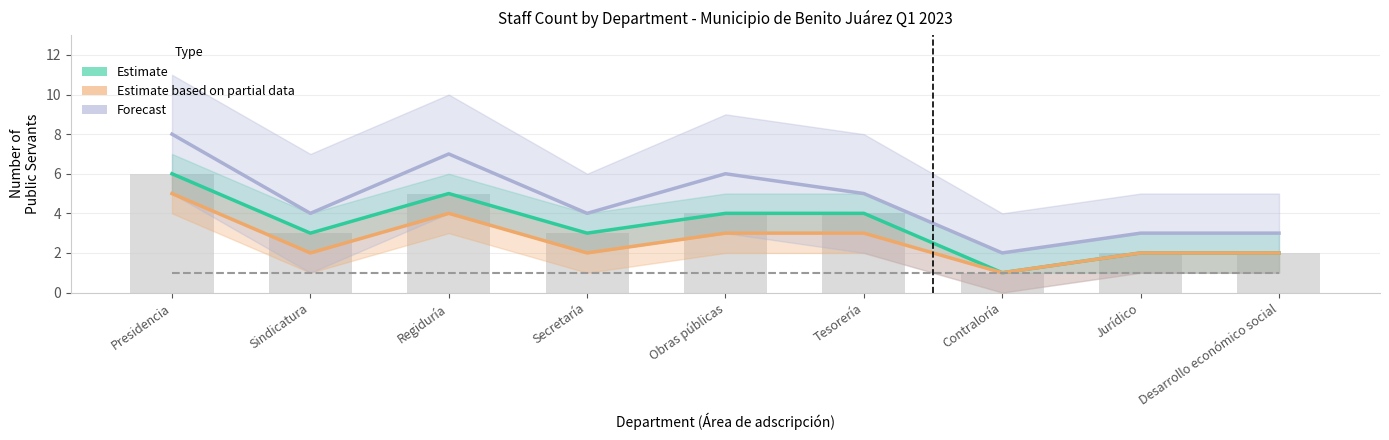

True or false: Estimate based on partial data has a value of 4 at Obras públicas.

False